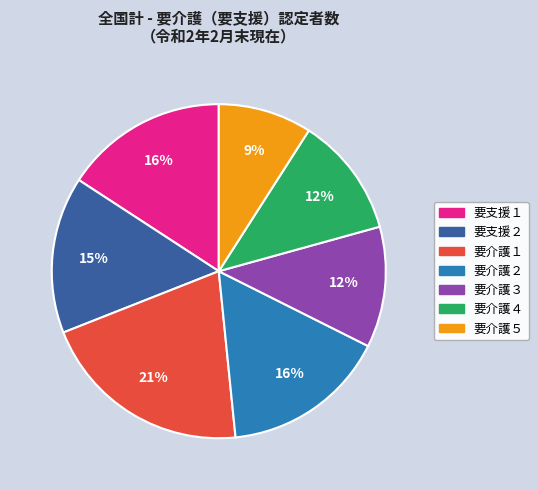

How many slices are in this pie chart?

7